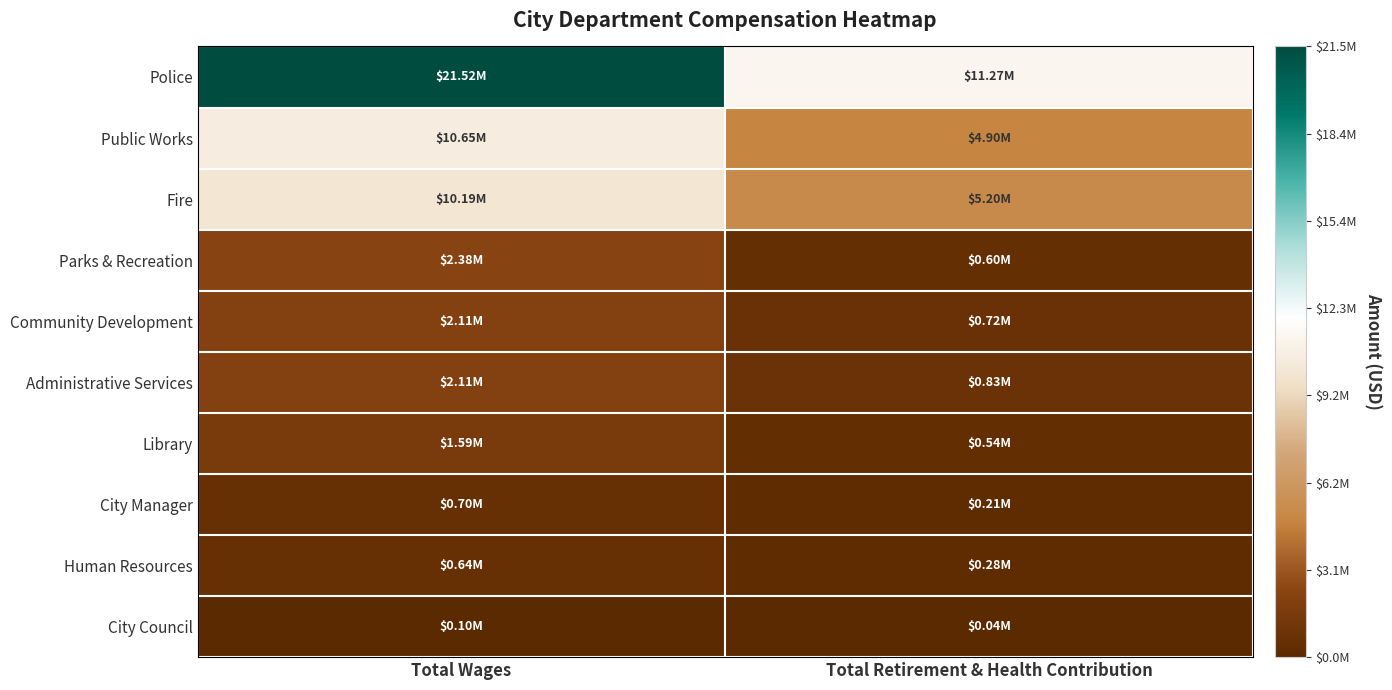

Reading left to right, list all the values displayed in this chart.

Police: Total Wages=21518558	Total Retirement & Health Contribution=11271660
Public Works: Total Wages=10648532	Total Retirement & Health Contribution=4897526
Fire: Total Wages=10187244	Total Retirement & Health Contribution=5200675
Parks & Recreation: Total Wages=2381882	Total Retirement & Health Contribution=603380
Community Development: Total Wages=2108482	Total Retirement & Health Contribution=716864
Administrative Services: Total Wages=2106185	Total Retirement & Health Contribution=830368
Library: Total Wages=1594490	Total Retirement & Health Contribution=537616
City Manager: Total Wages=697086	Total Retirement & Health Contribution=209529
Human Resources: Total Wages=640674	Total Retirement & Health Contribution=279345
City Council: Total Wages=97340	Total Retirement & Health Contribution=35548